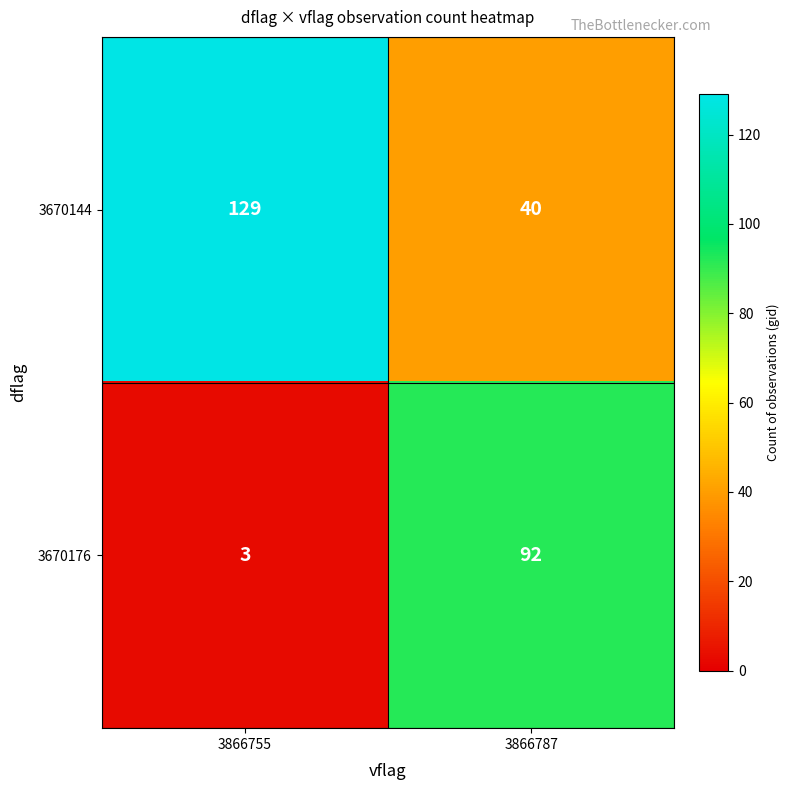

The value of 3670144 at 3866787 is 62. True or false?

False